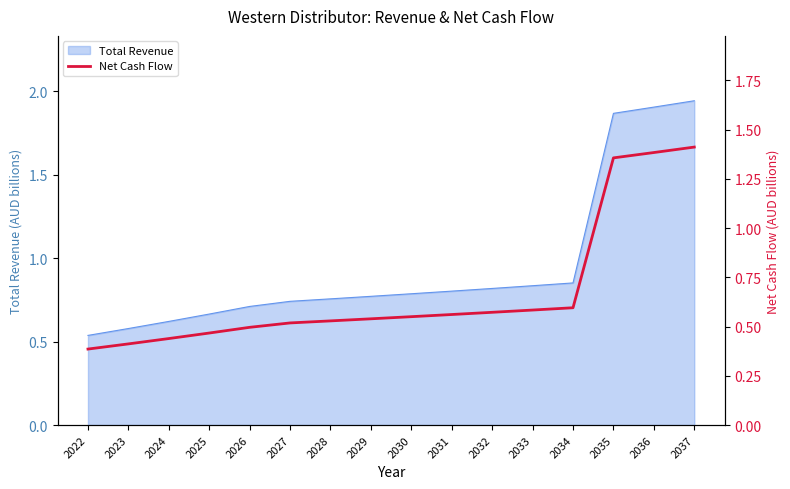

Which category has the highest value across all series?

2037